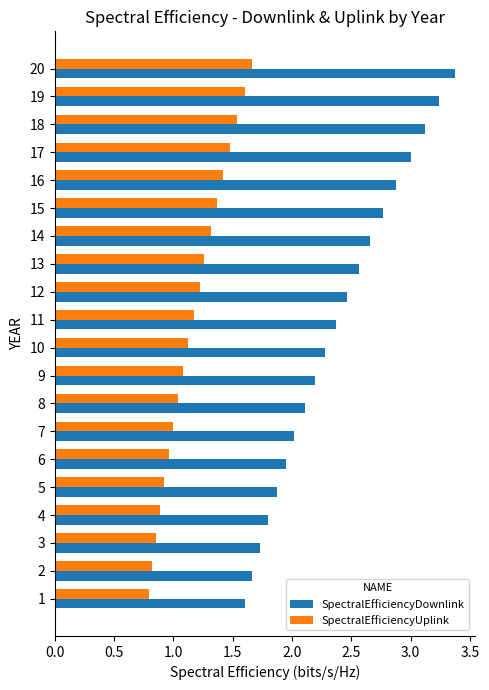

What is the sum of all SpectralEfficiencyUplink values?

23.5